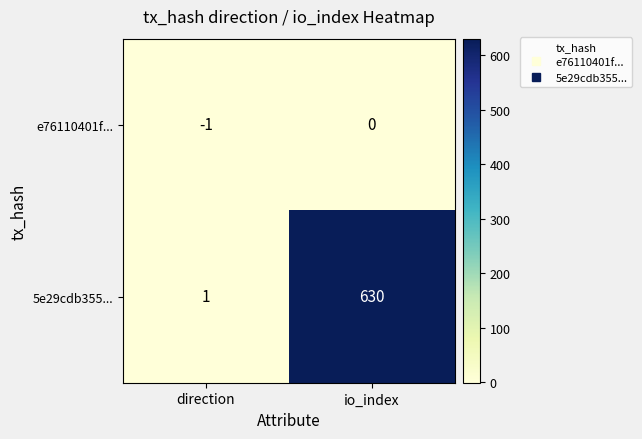

Which series changed the most between direction and io_index?

5e29cdb355...